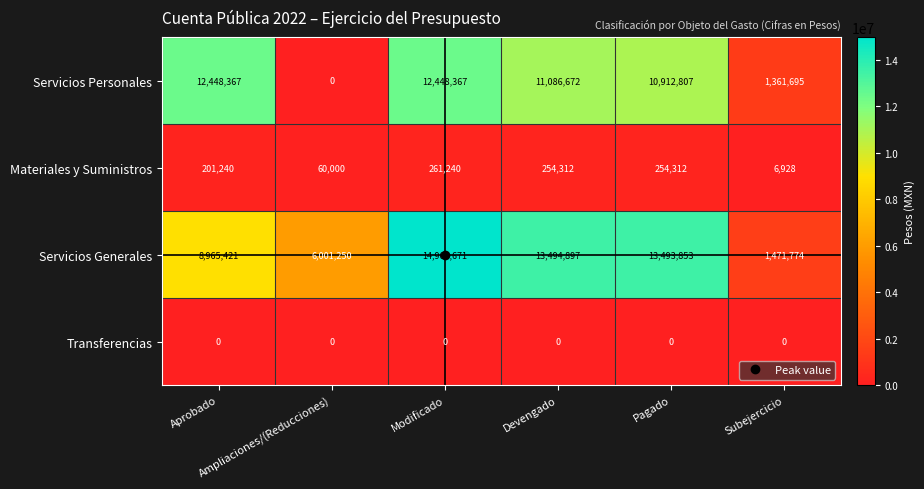

Rank the series at Pagado from highest to lowest value.

Servicios Generales, Servicios Personales, Materiales y Suministros, Transferencias